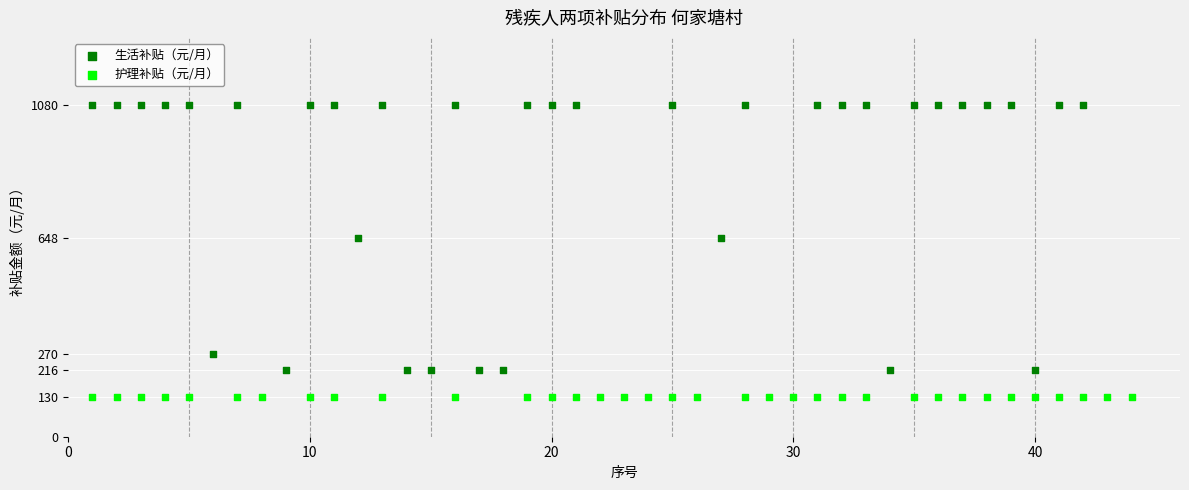

Which series contains the highest Y value?

生活补贴（元/月）